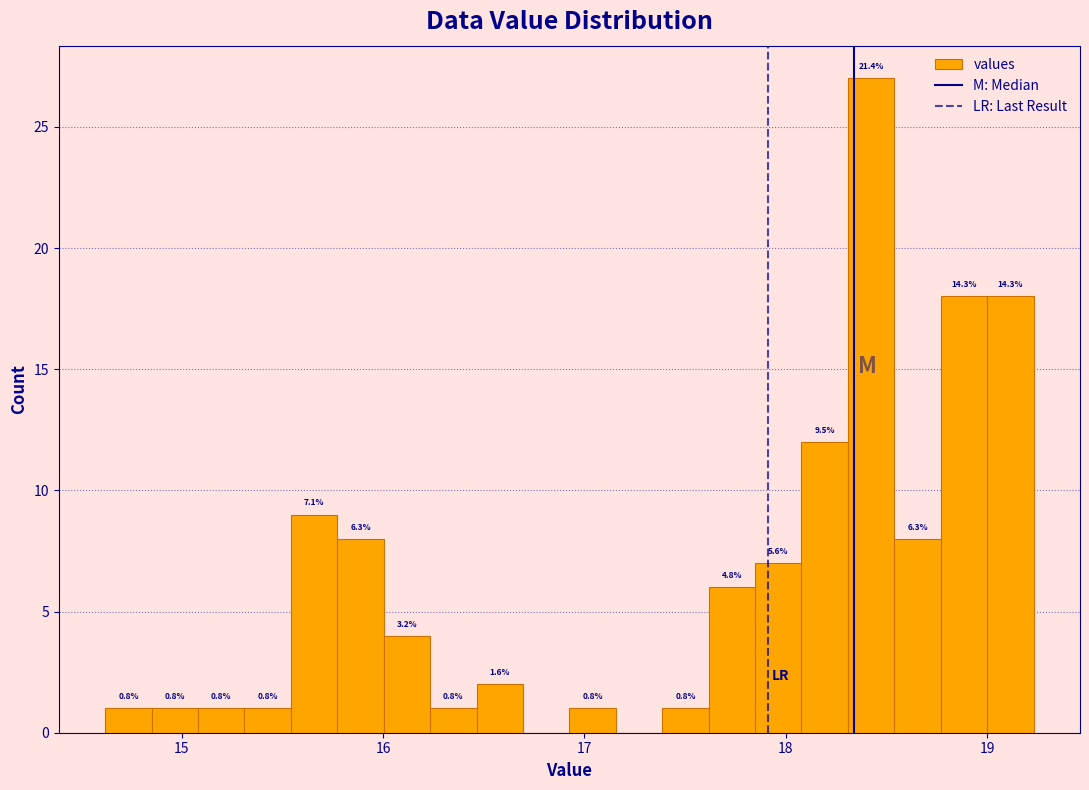

Around what value on the x-axis is the tallest bar? Give the approximate position of its centre, as read against the axis.

18.4